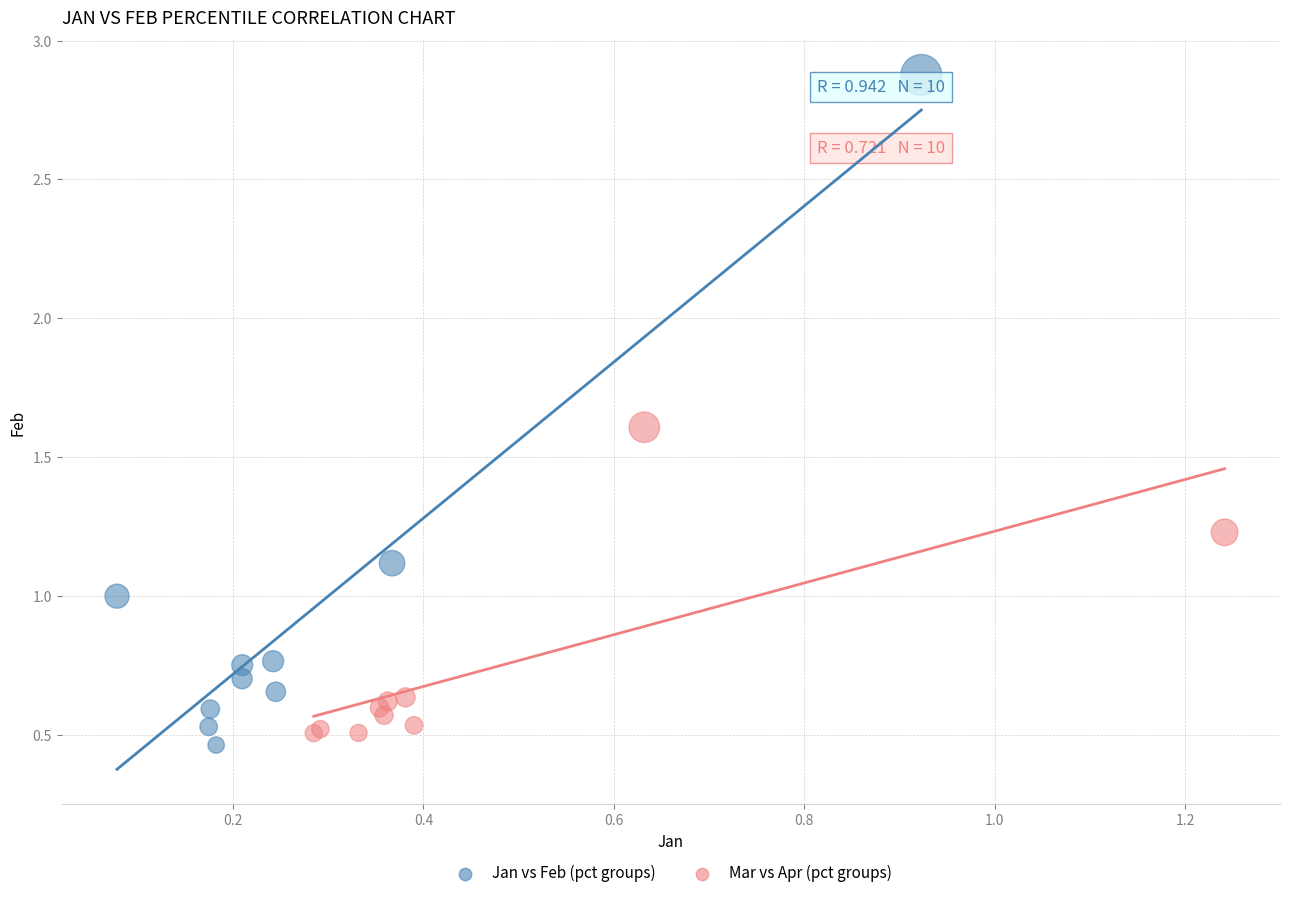

Which series has the largest Y range (max minus min)?

Jan vs Feb (pct groups)